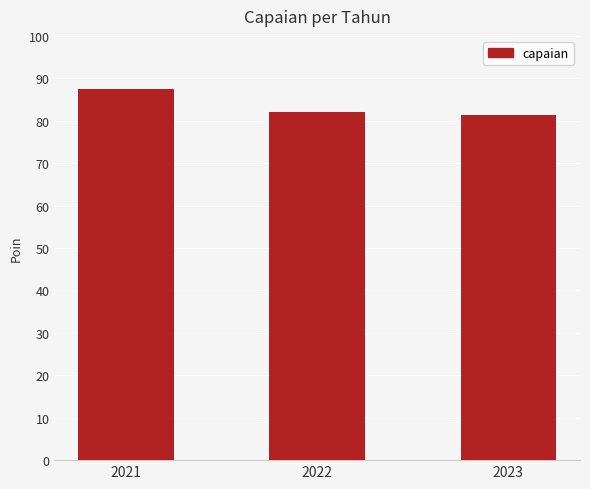

Count the number of data series in this chart.

1